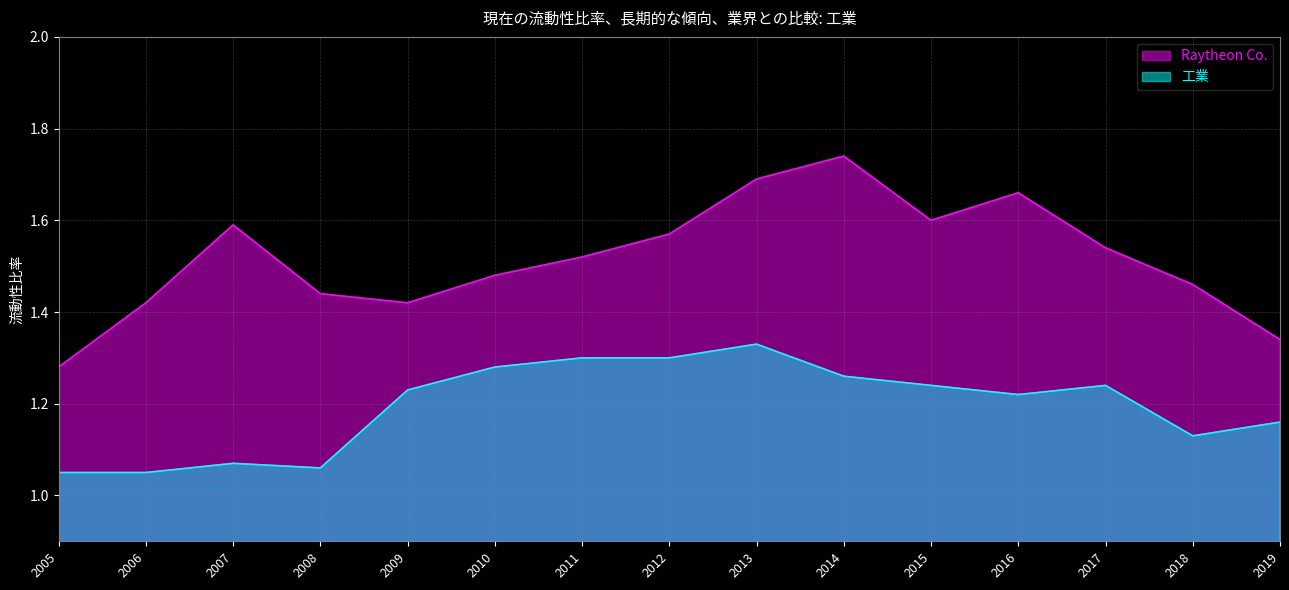

At which category does the chart reach its minimum across all series?

2005